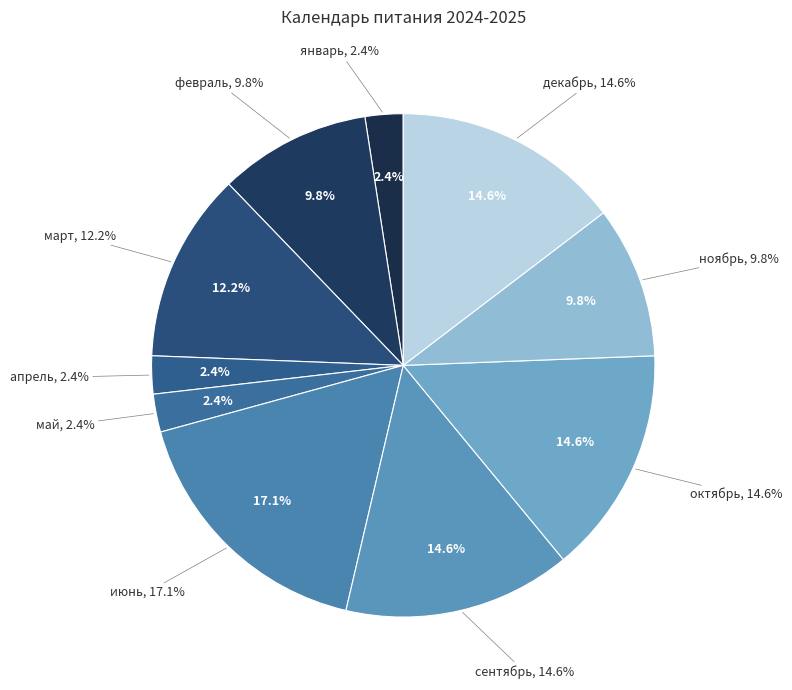

Is ноябрь the majority of the pie?

No